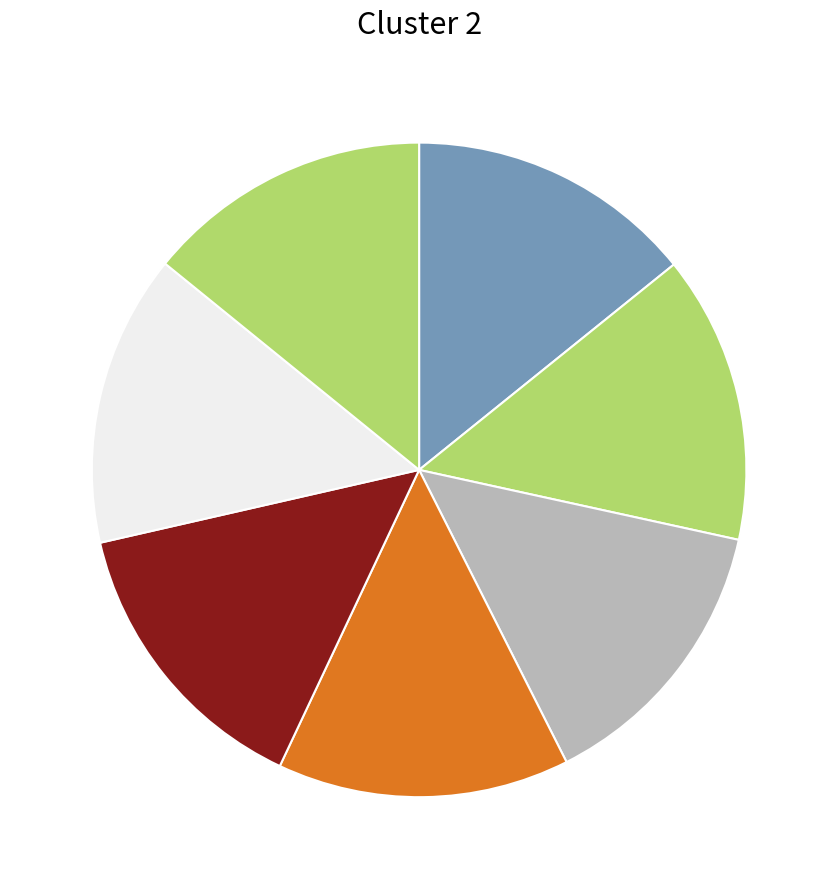

What is the smallest slice in the pie chart?

16 CFR Part 305